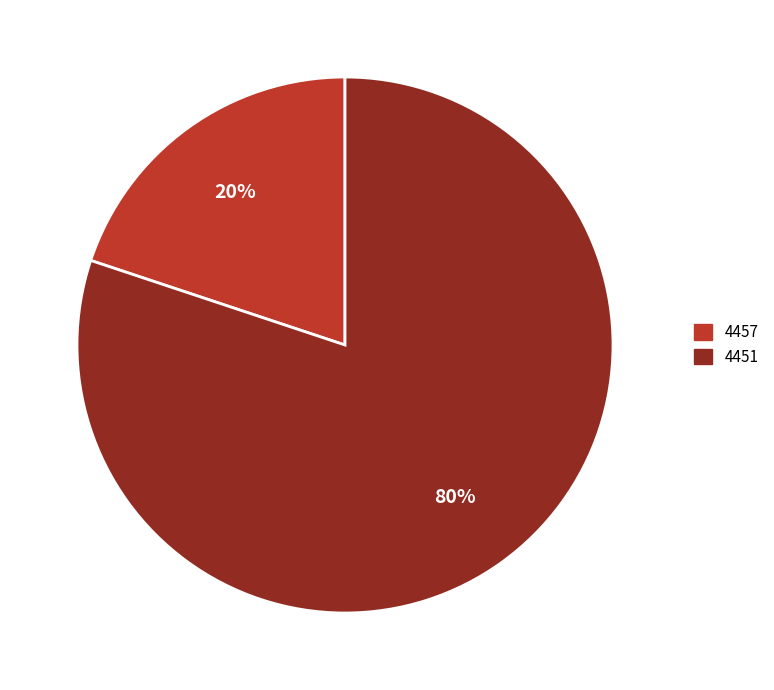

Approximately how many times larger is the value at 4457 compared to 4451?

0.2